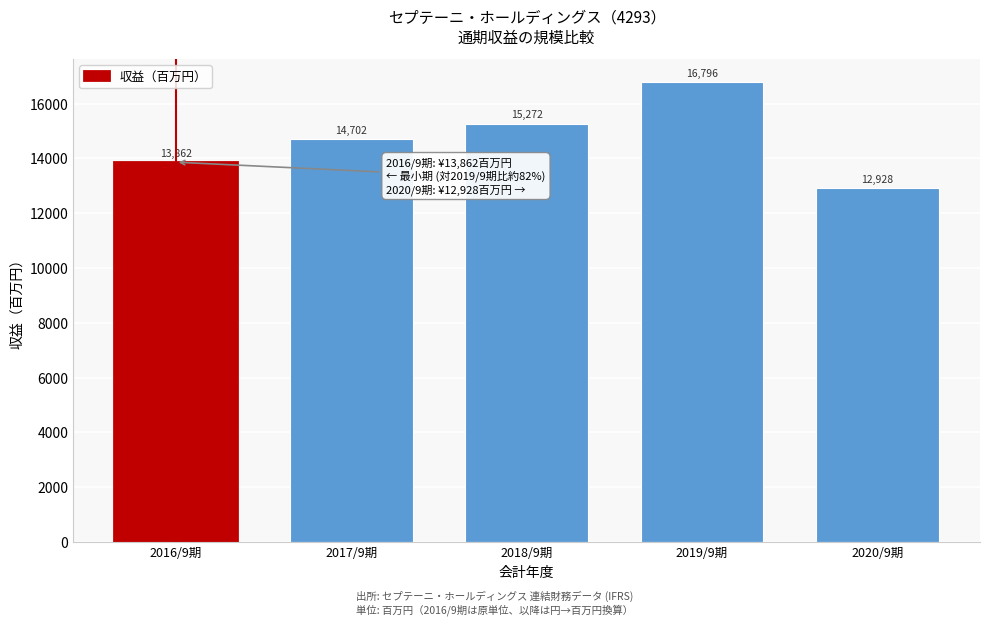

Between 2016/9期 and 2017/9期, which is larger?

2017/9期